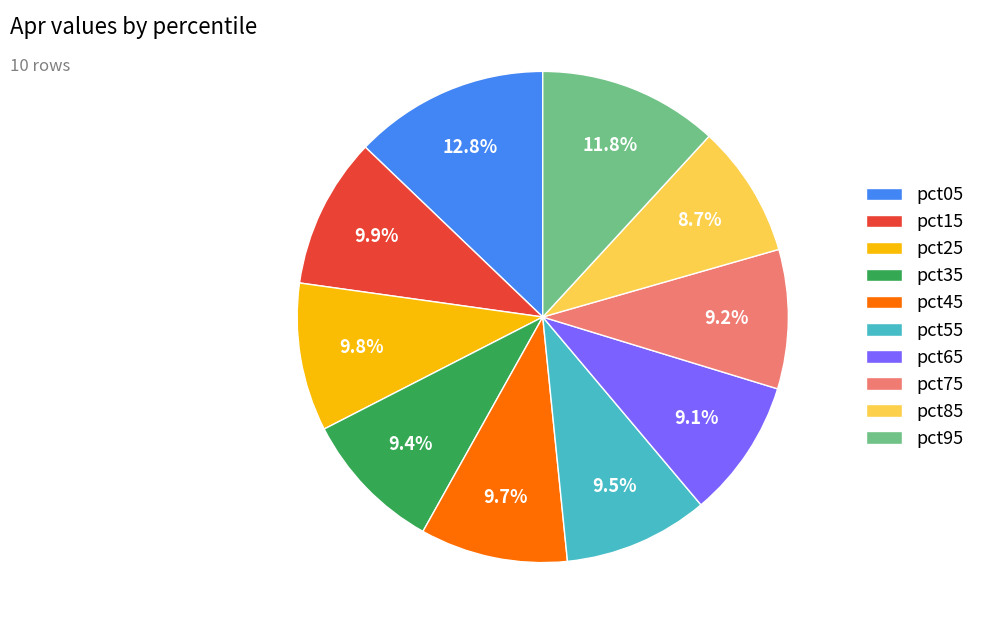

To the nearest percent, what is the difference between the largest and smallest slice percentages?

4%